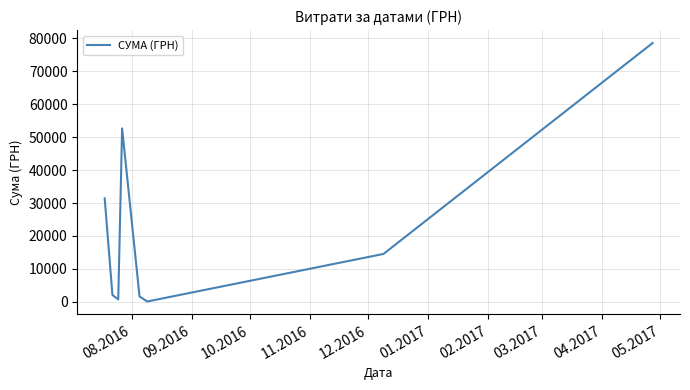

True or false: the data has more than 0 interior local peaks.

True